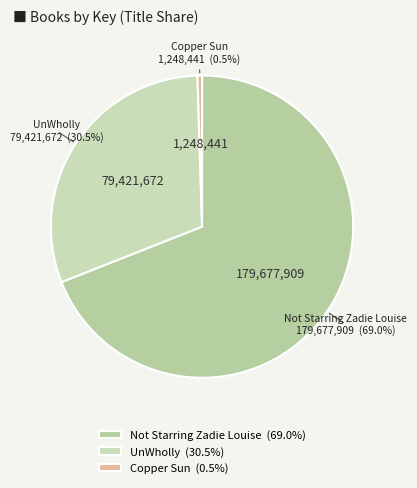

True or false: Copper Sun accounts for 9% of the total.

False